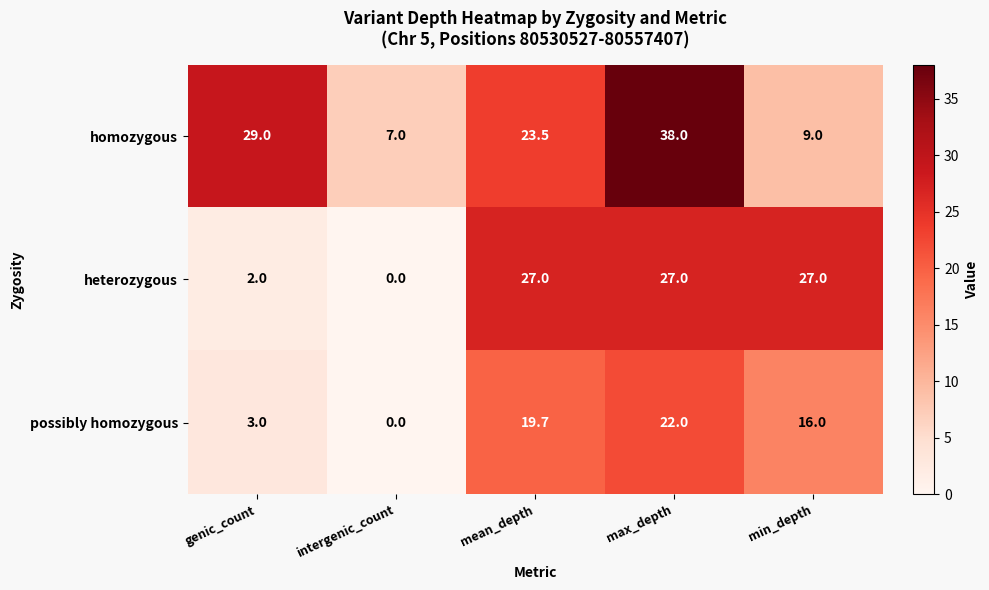

What is the difference between the maximum and minimum values in the heterozygous series?

27.0